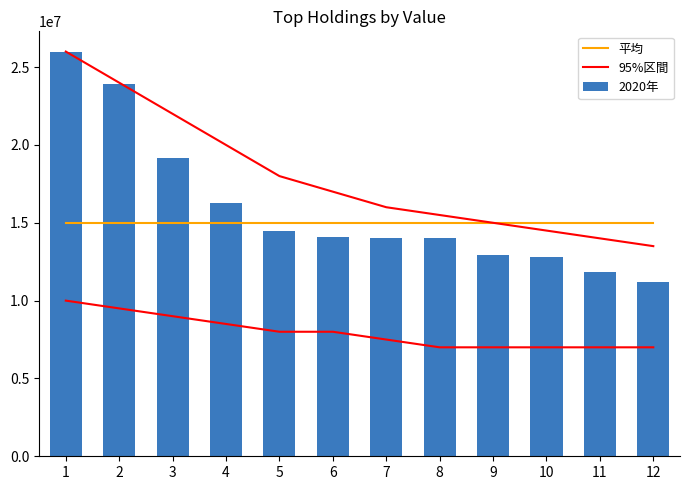

What is the minimum value for 2020年?

11197500